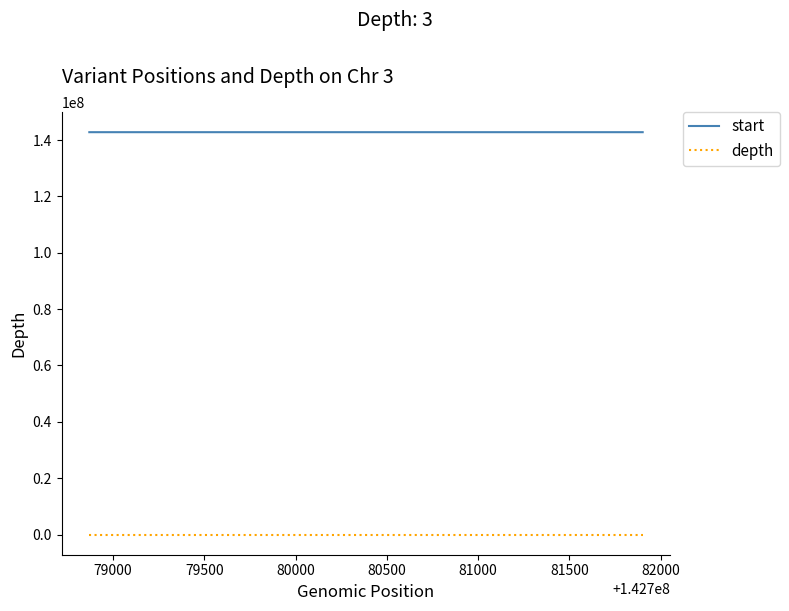

What is the sum of all depth values?

162